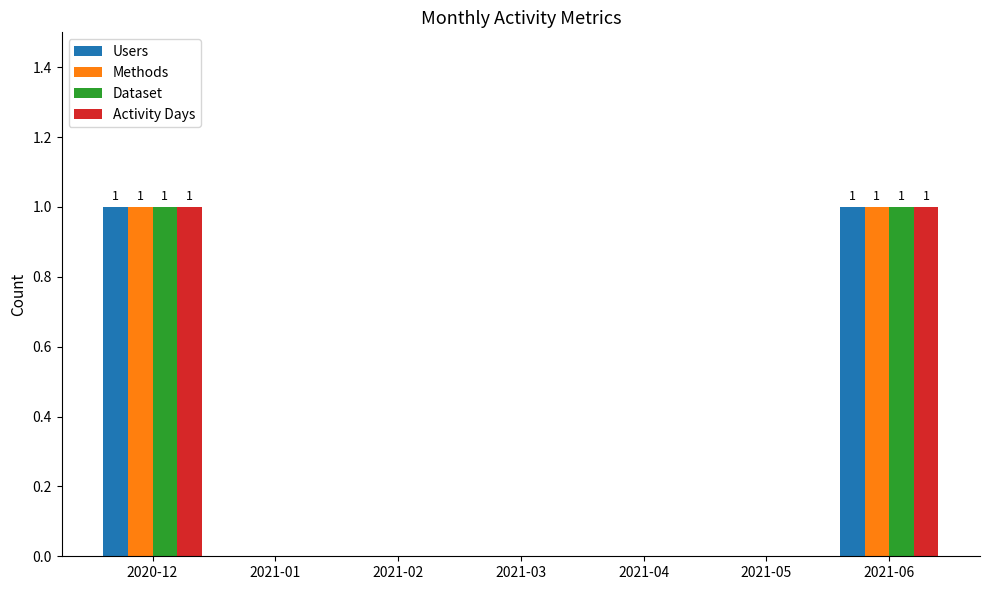

Count the number of data series in this chart.

4